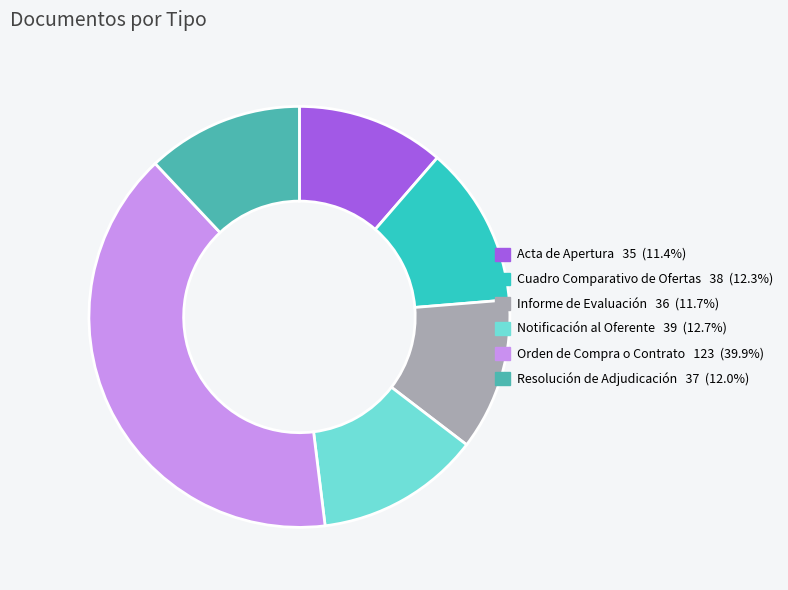

Which slice is the largest?

Orden de Compra o Contrato